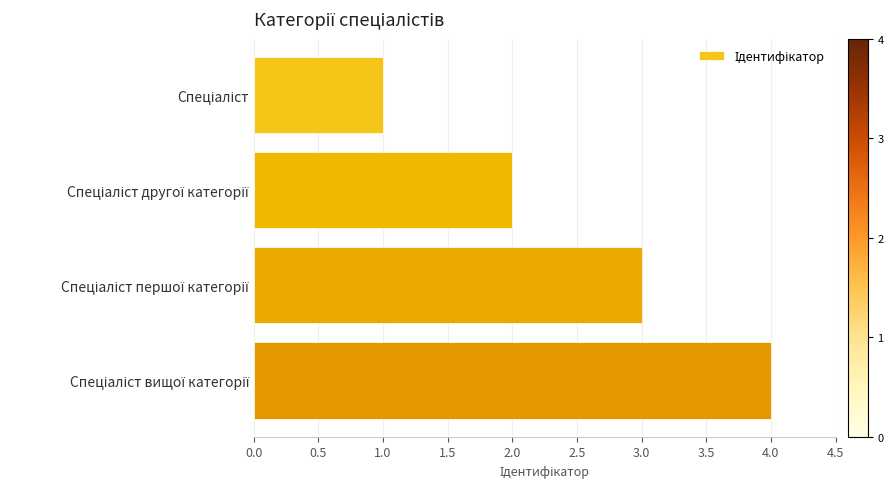

Are the bars grouped side by side (vs. stacked)?

No